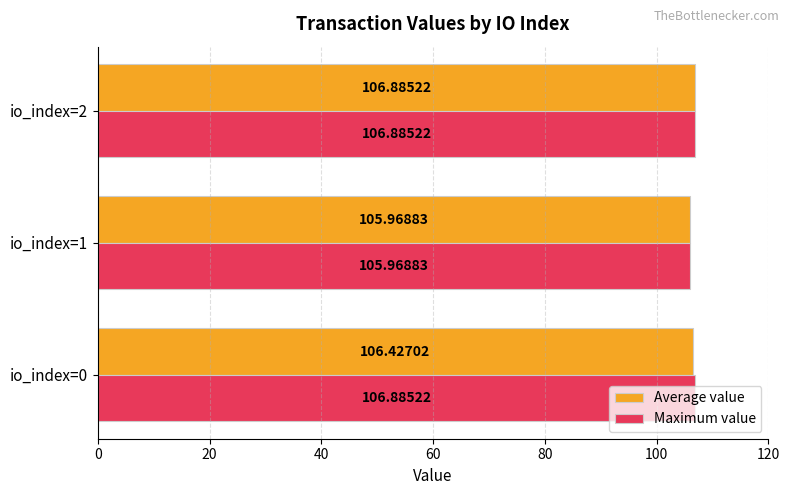

Rank the series by their average value, from lowest to highest.

Average value, Maximum value